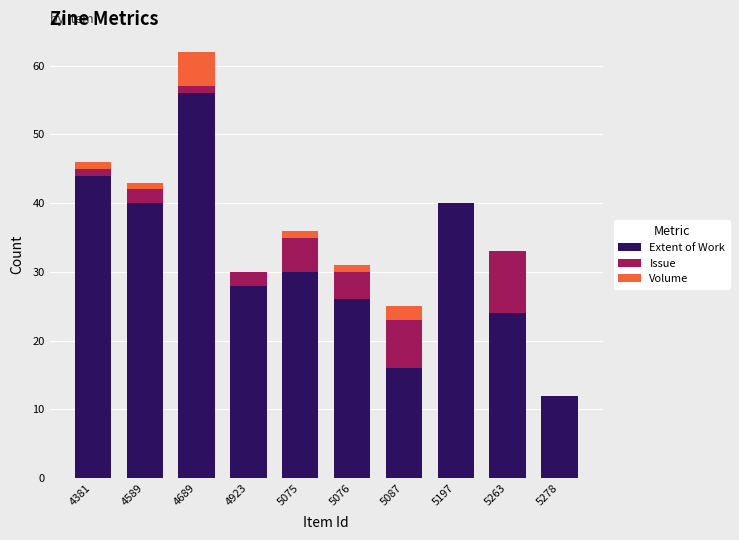

True or false: Extent of Work has a value of 56 at 4689.

True